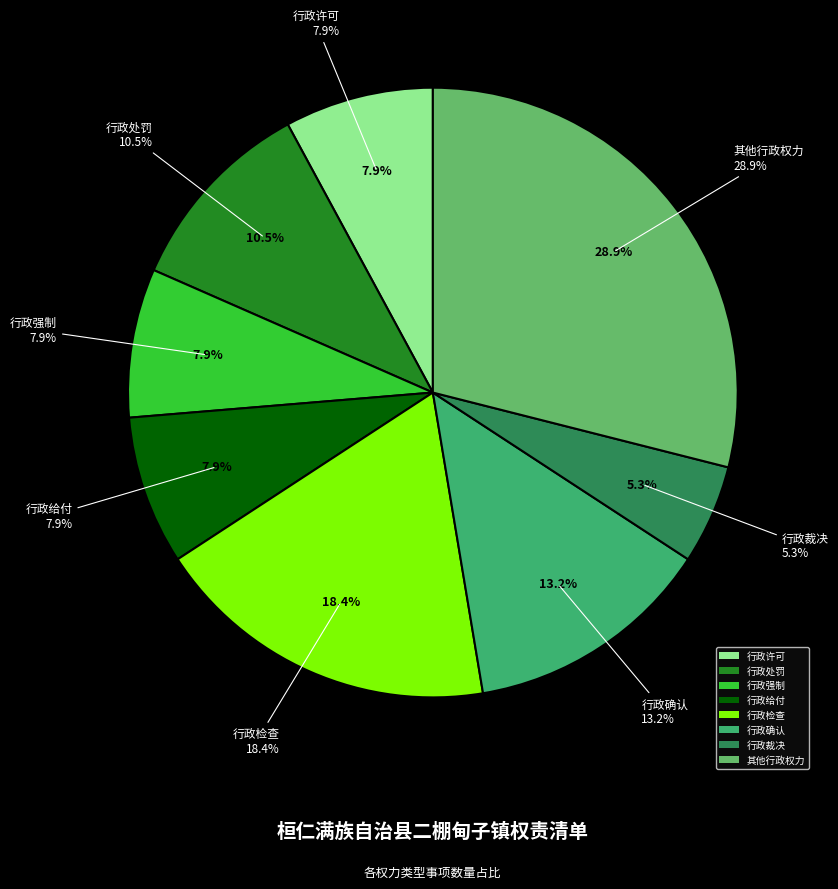

What is the total percentage of 行政许可 and 行政检查?

26.3%